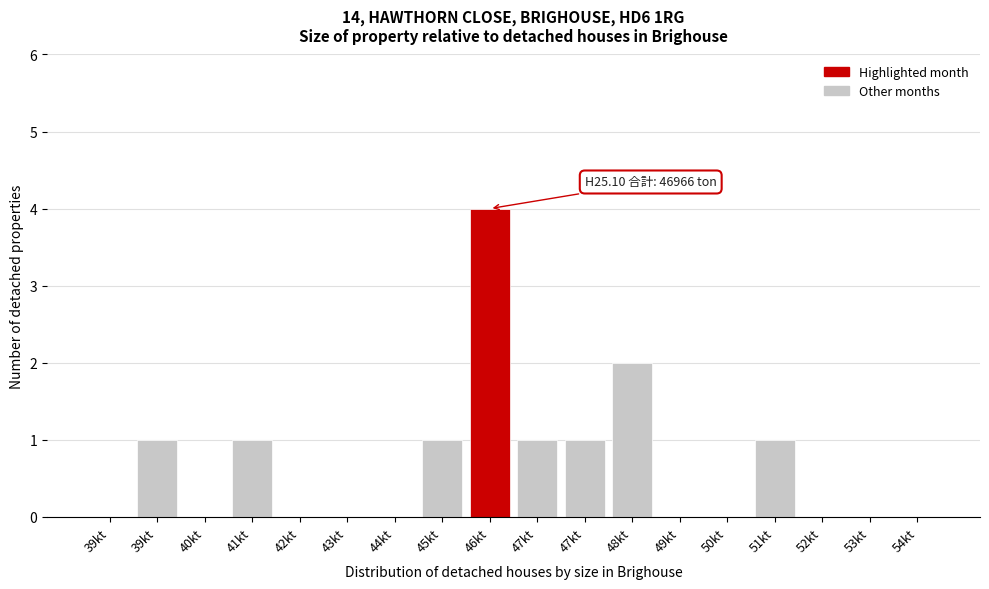

Count the number of data series in this chart.

1